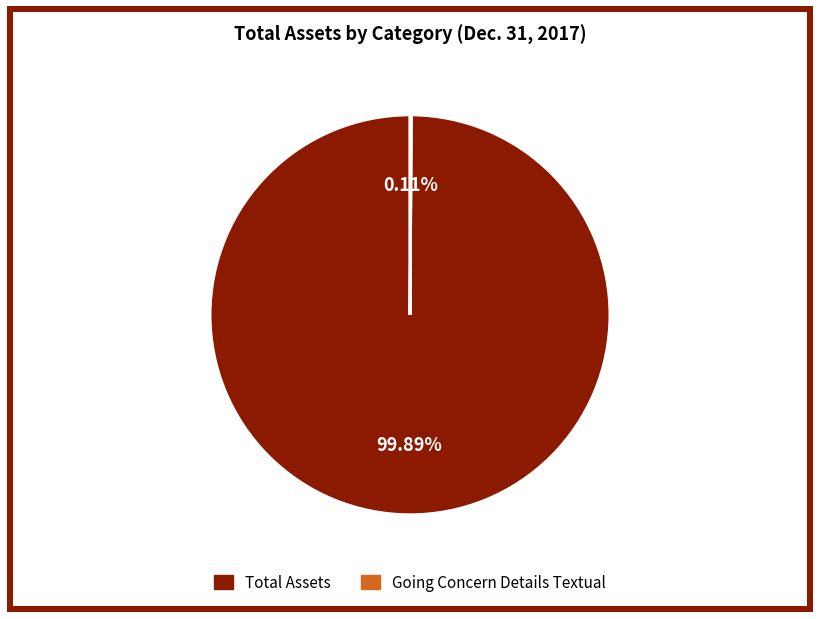

Does Total Assets represent more than half of the total?

Yes